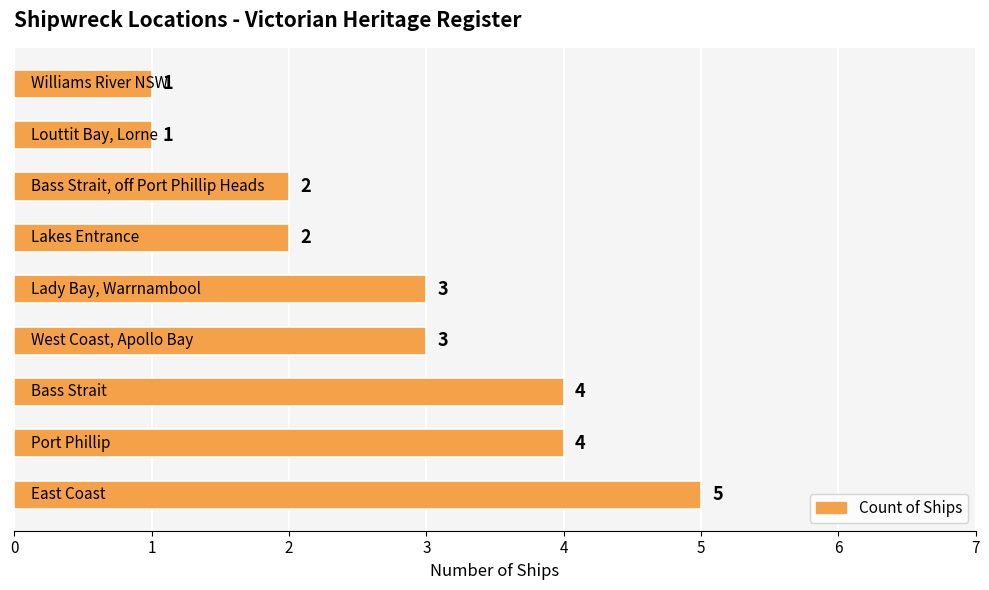

Reading bottom to top, extract all data points from this chart.

5	4	4	3	3	2	2	1	1